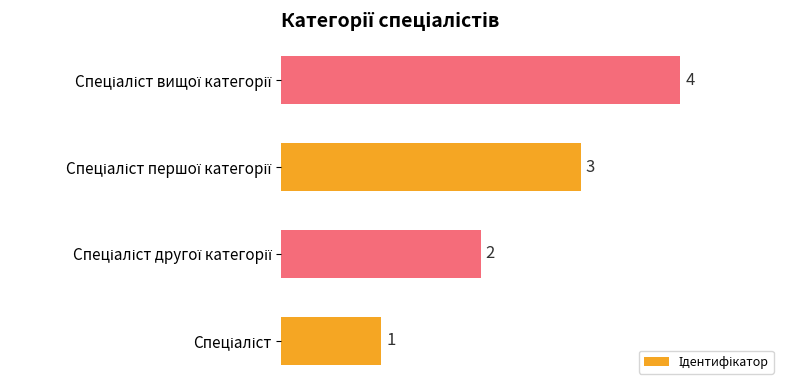

What is the sum of all values?

10